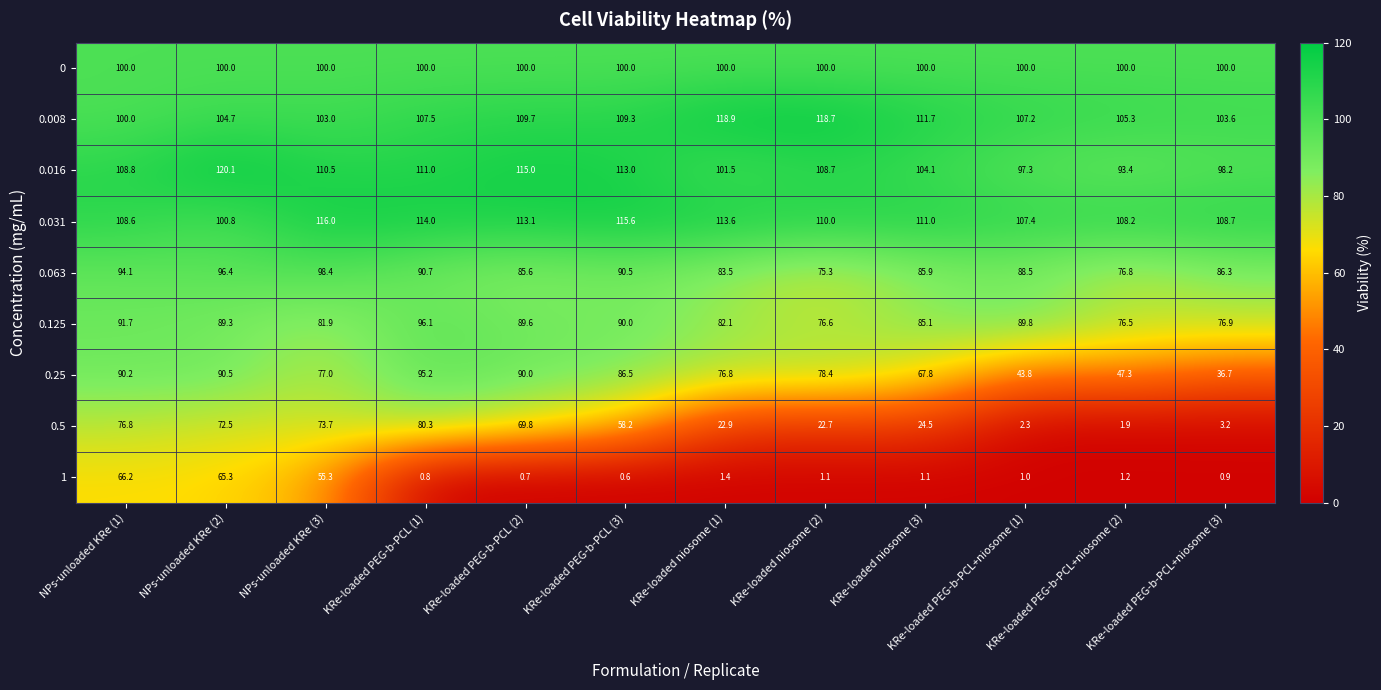

True or false: 0.125 has a value of 76.6 at KRe-loaded niosome (2).

True